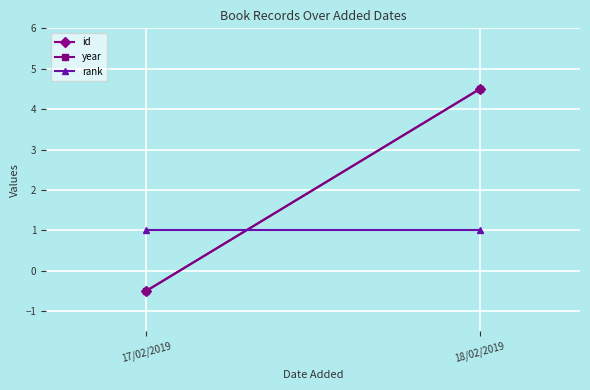

Count the number of data series in this chart.

3